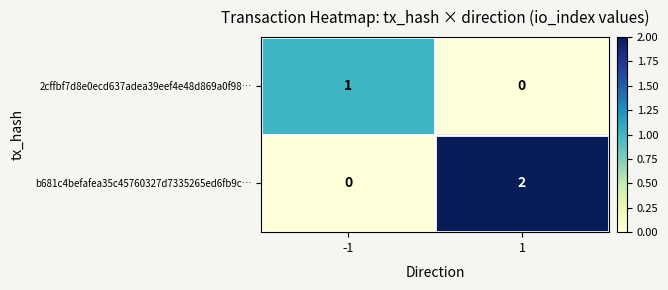

Which series changed the most between -1 and 1?

b681c4befafea35c45760327d7335265ed6fb9c…